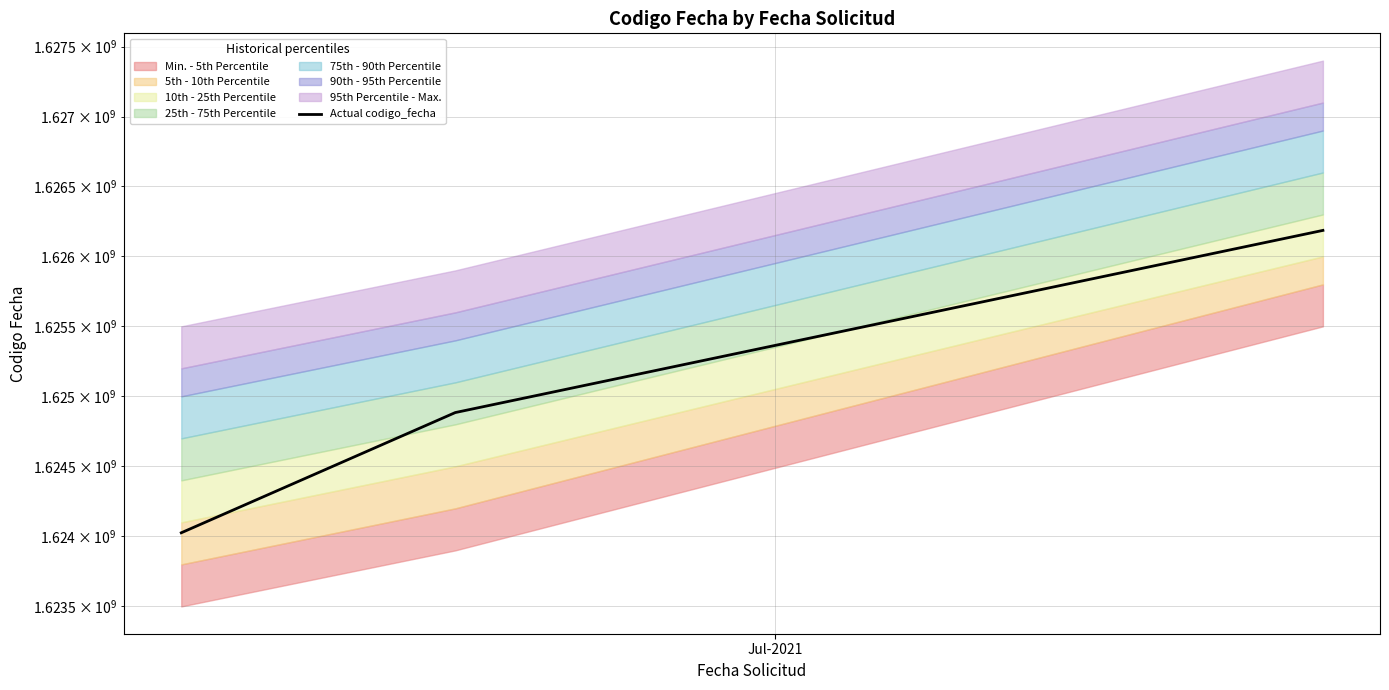

Is it true that the value at Jul-2021 is 736472023?

False